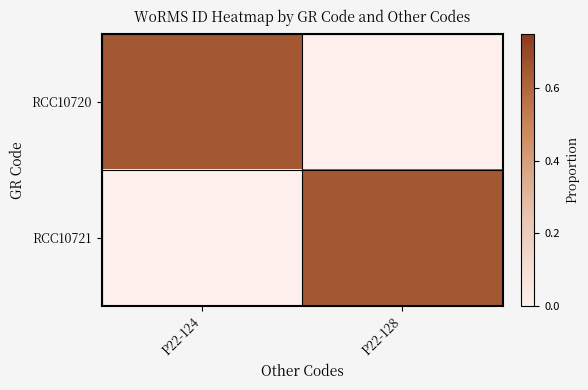

What is the spread (max minus min) of values at P22-128?

0.7